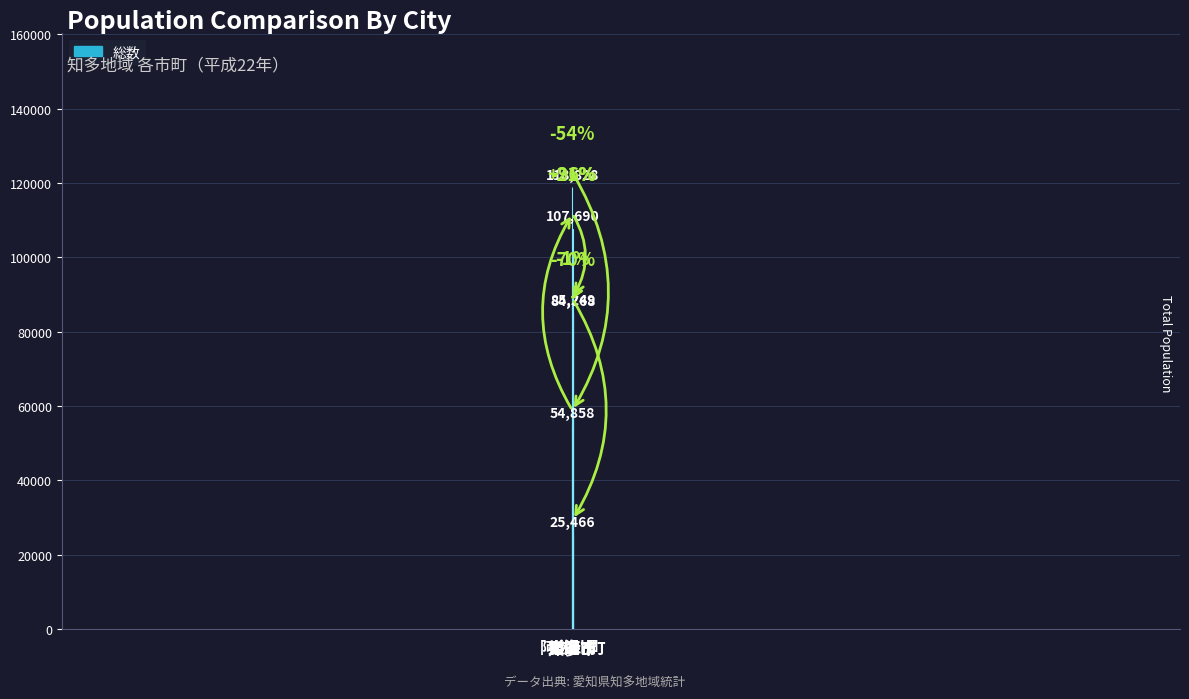

What is the change in value from 東海市 to 阿久比町?

-82224